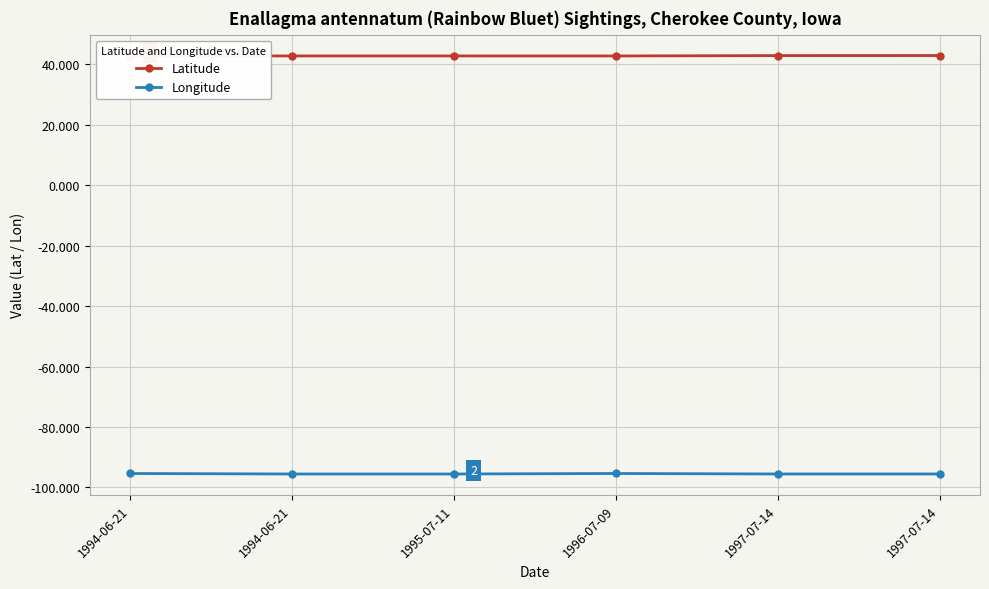

What is the sum of all Latitude values?

256.7